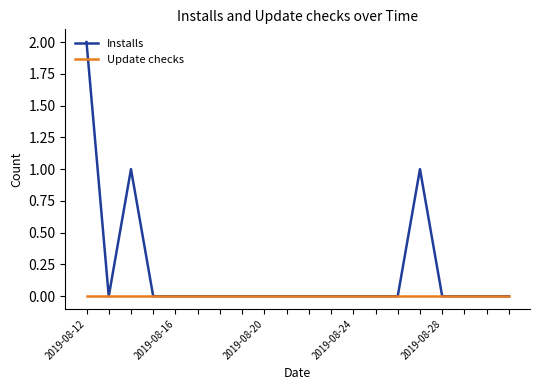

Which series has the largest range (max minus min)?

Installs